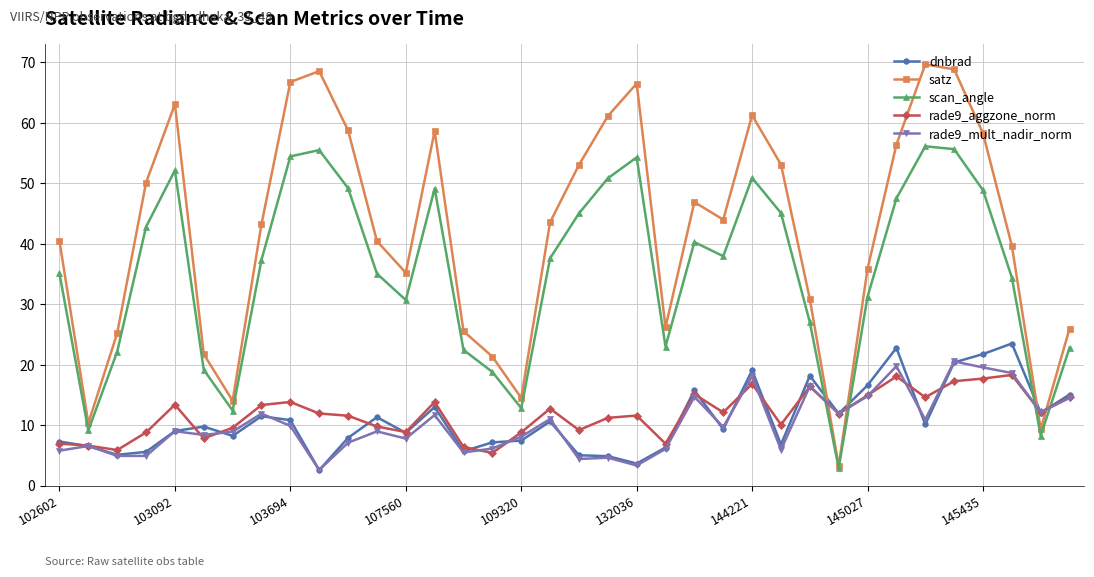

Which series has the largest range (max minus min)?

satz